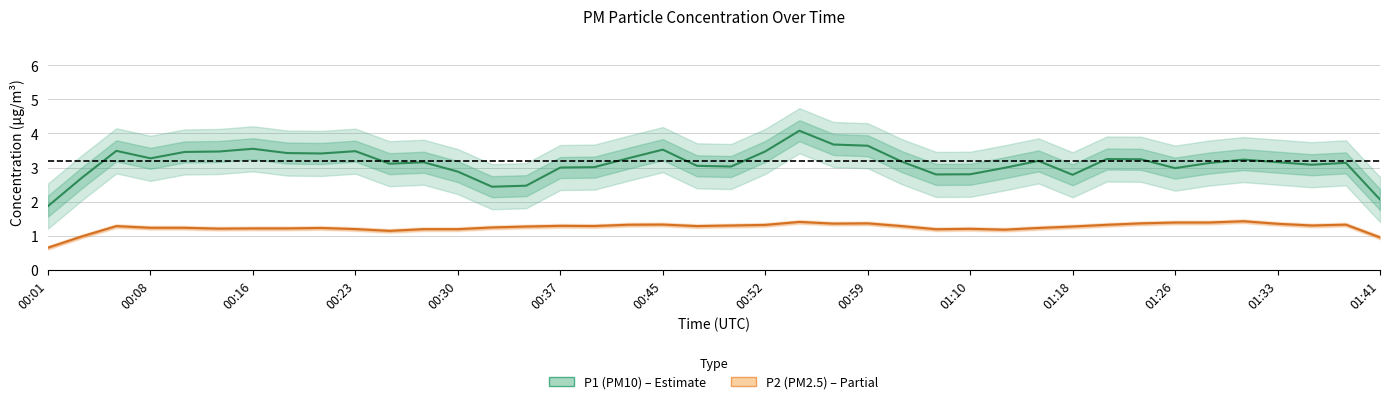

How many interior local peaks does the P1 (PM10) series have?

10